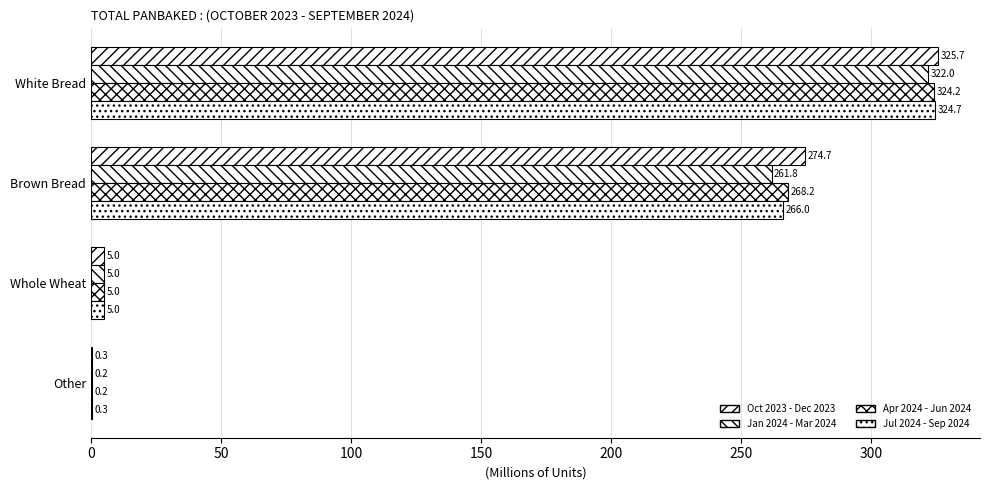

How many values in the Oct 2023 - Dec 2023 series exceed 274?

2